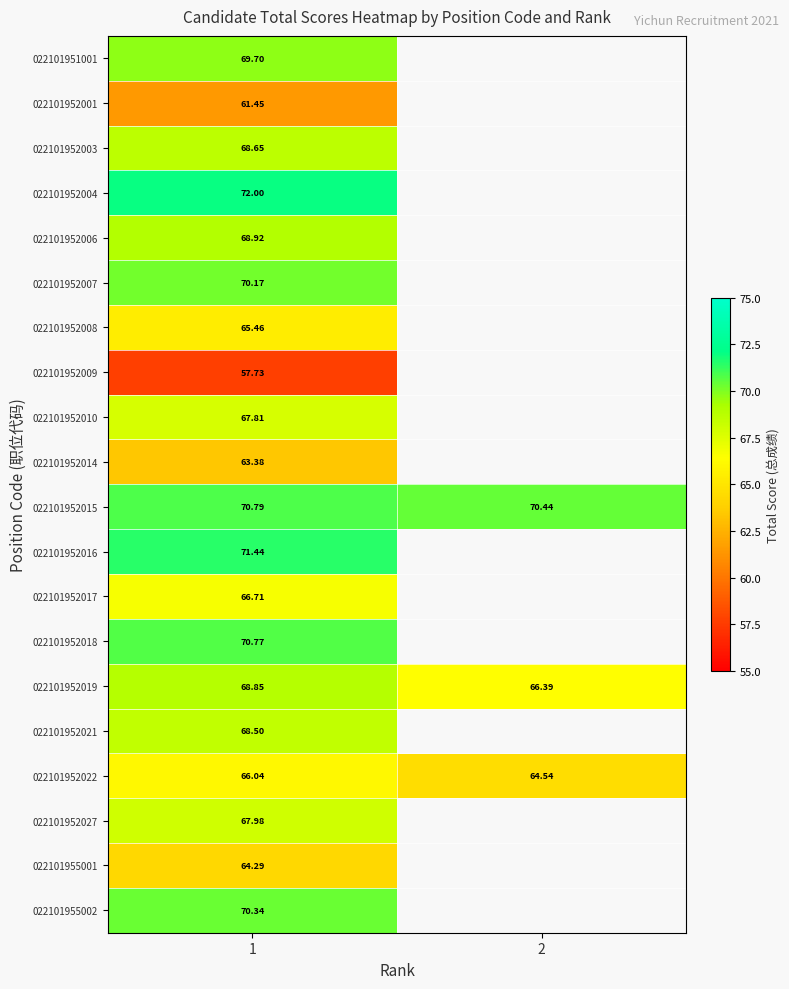

At which label does 022101952014 reach its peak?

1